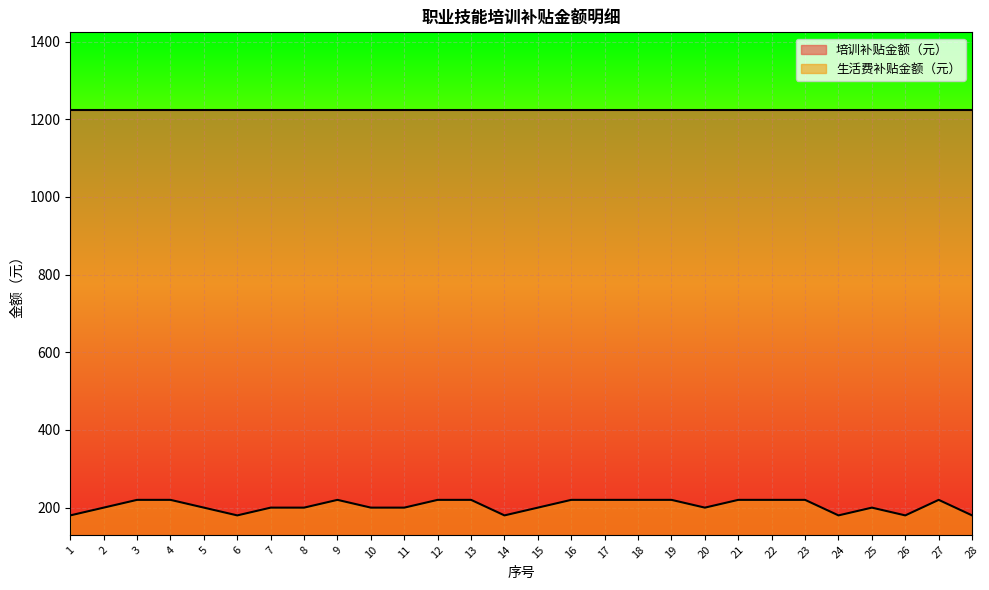

How many distinct data groups are displayed?

2